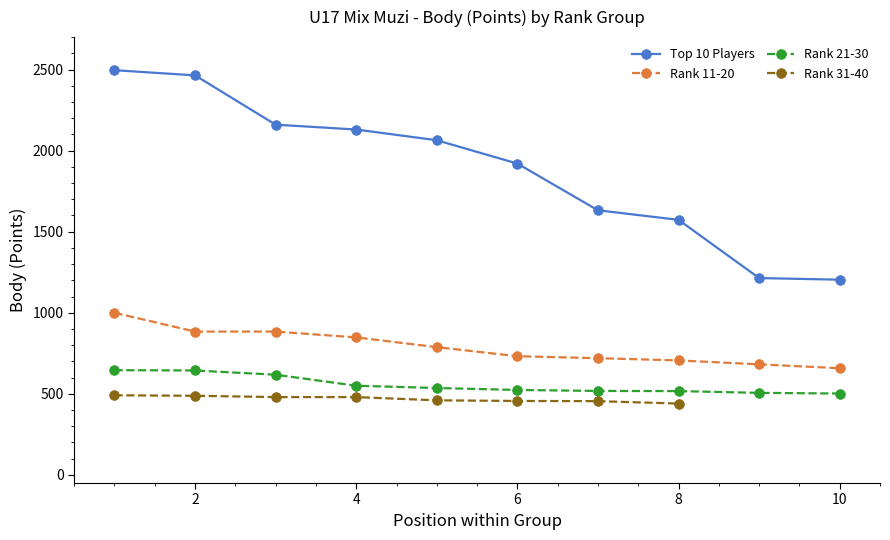

At which label does Rank 21-30 reach its minimum?

10